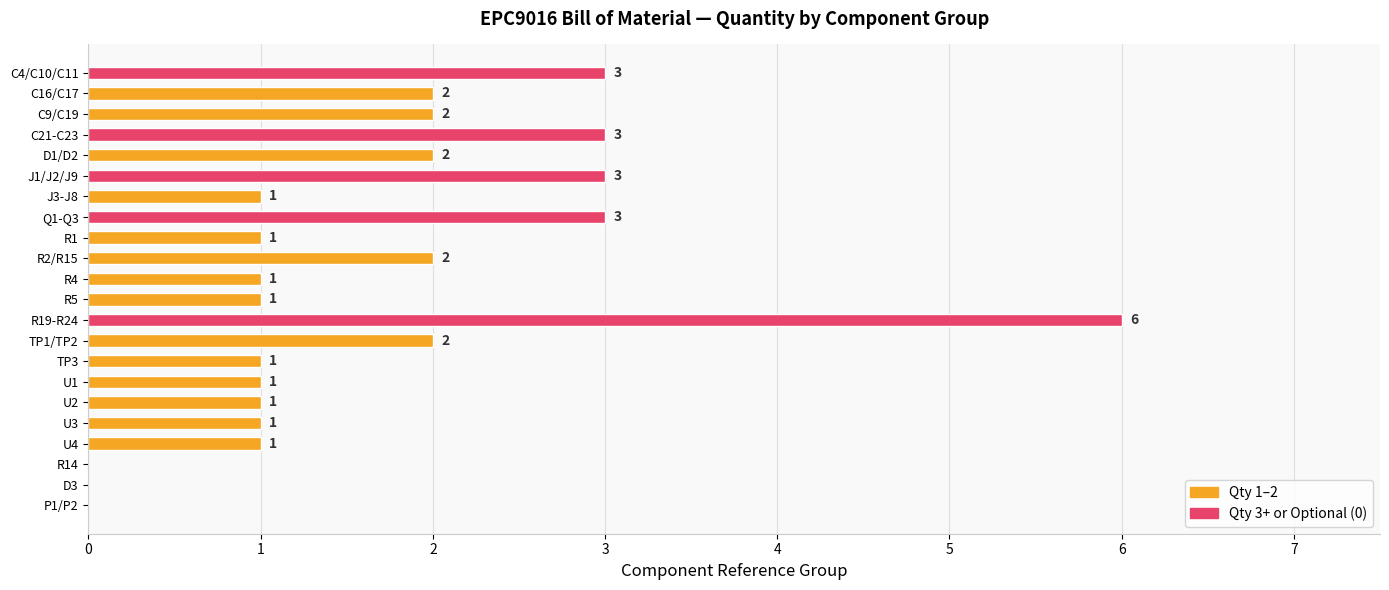

Reading bottom to top, what are all the values shown in this chart?

P1/P2=0	D3=0	R14=0	U4=1	U3=1	U2=1	U1=1	TP3=1	TP1/TP2=2	R19-R24=6	R5=1	R4=1	R2/R15=2	R1=1	Q1-Q3=3	J3-J8=1	J1/J2/J9=3	D1/D2=2	C21-C23=3	C9/C19=2	C16/C17=2	C4/C10/C11=3